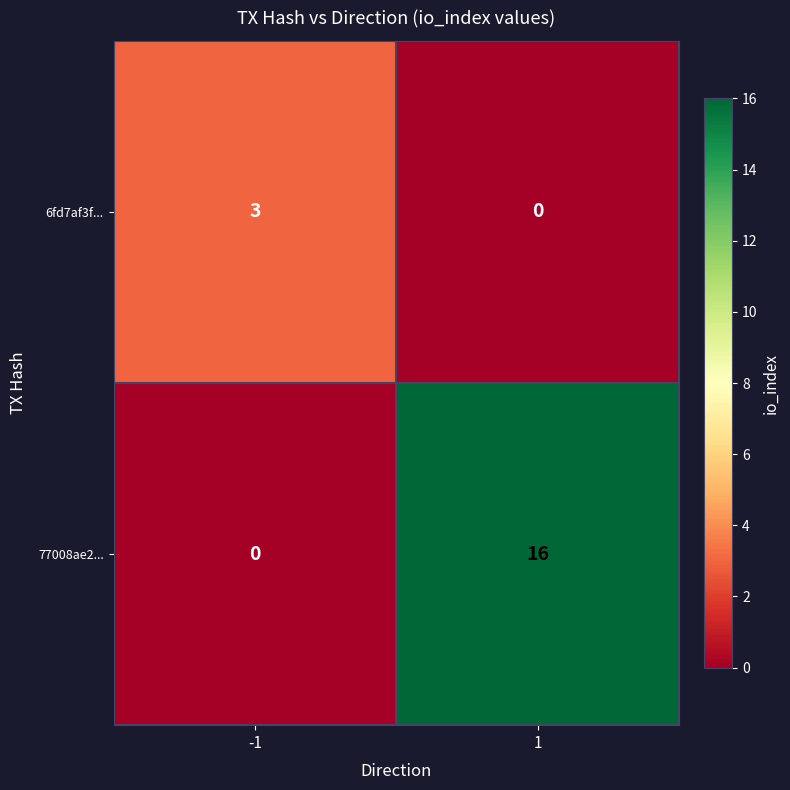

What is the difference between the 77008ae2... values at 1 and -1?

16